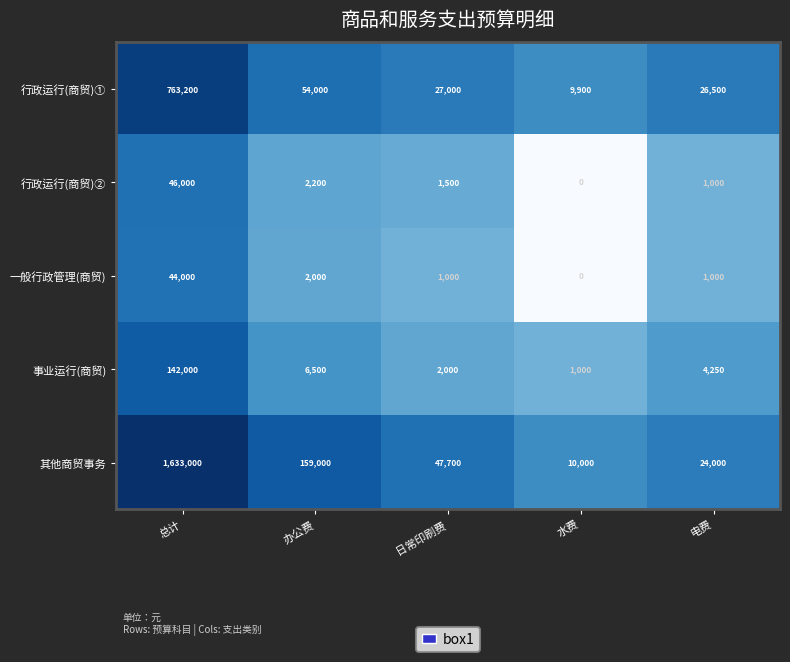

Rank the series at 总计 from highest to lowest value.

其他商贸事务, 行政运行(商贸)①, 事业运行(商贸), 行政运行(商贸)②, 一般行政管理(商贸)